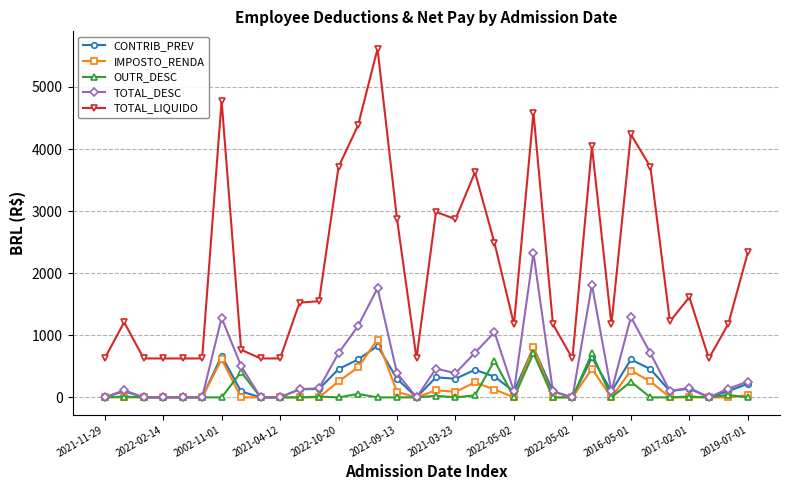

True or false: TOTAL_DESC has more than 0 interior local peaks.

True